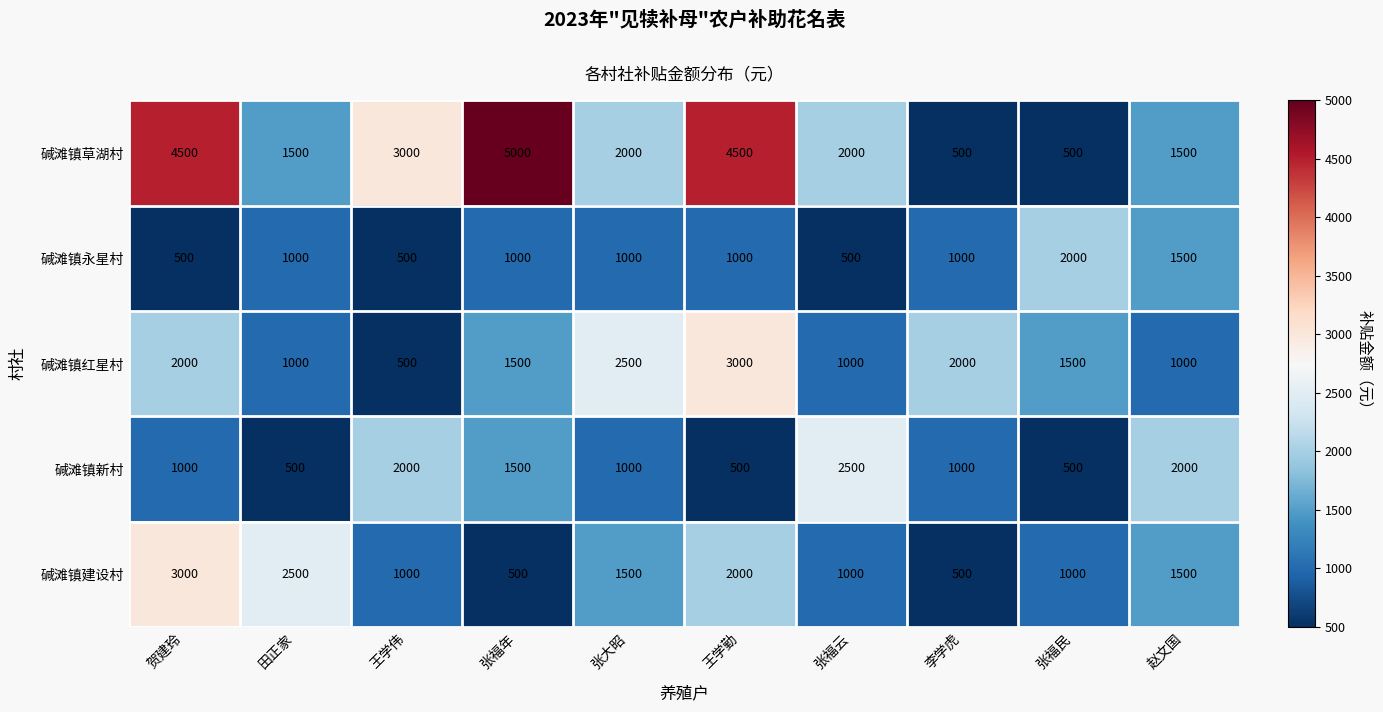

Which series changed the most between 田正家 and 赵文国?

碱滩镇新村